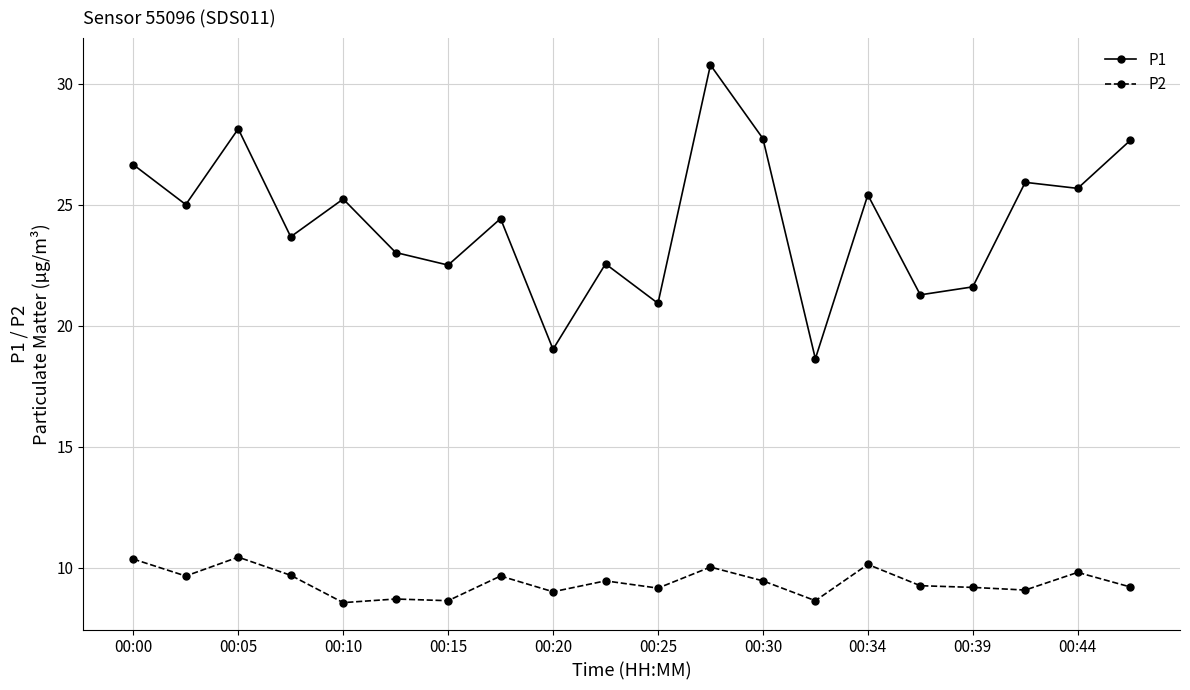

What is the average value of the P1 series?

24.3